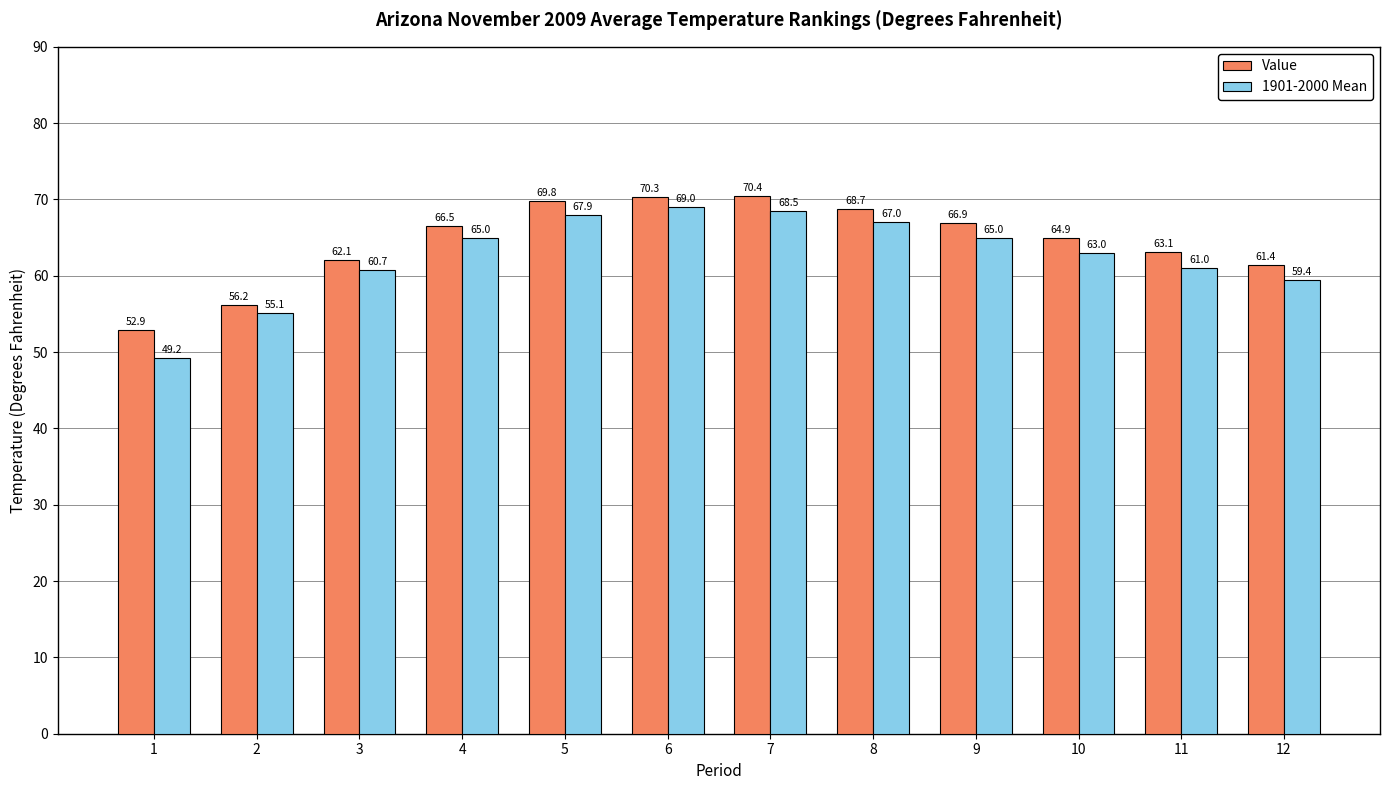

At which category is the sum across all series the highest?

6